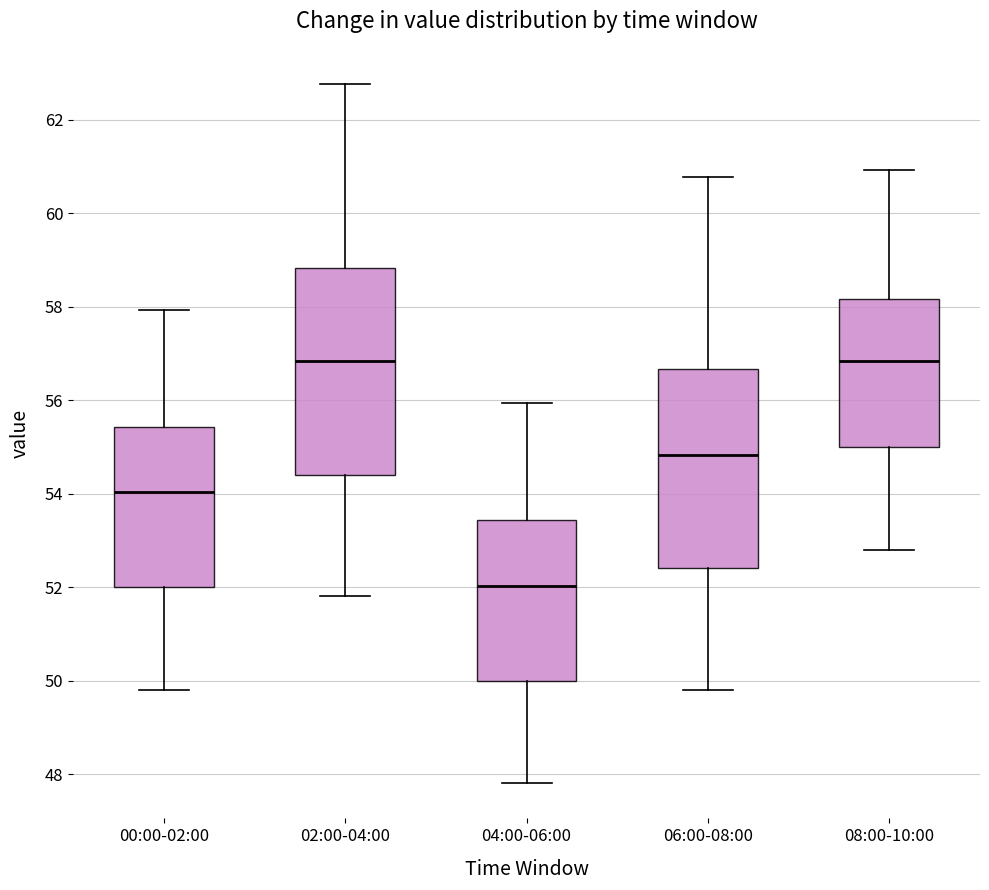

Where does the upper whisker of the box for 08:00-10:00 end on the y-axis? The values are not printed on the chart, so give them approximately, as read against the axis.

61.0